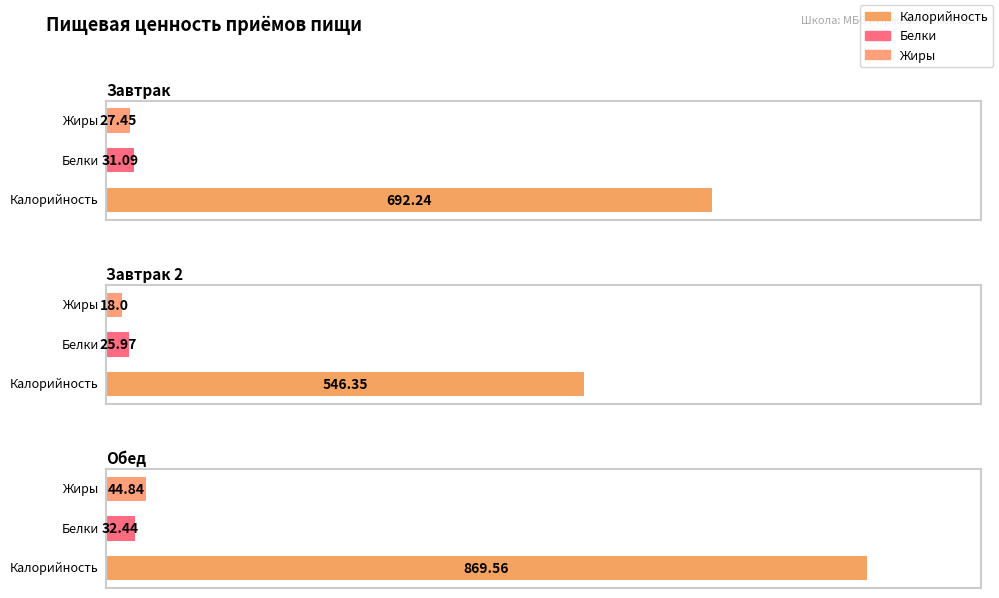

What is the difference between the Калорийность values at Обед and Завтрак 2?

323.2